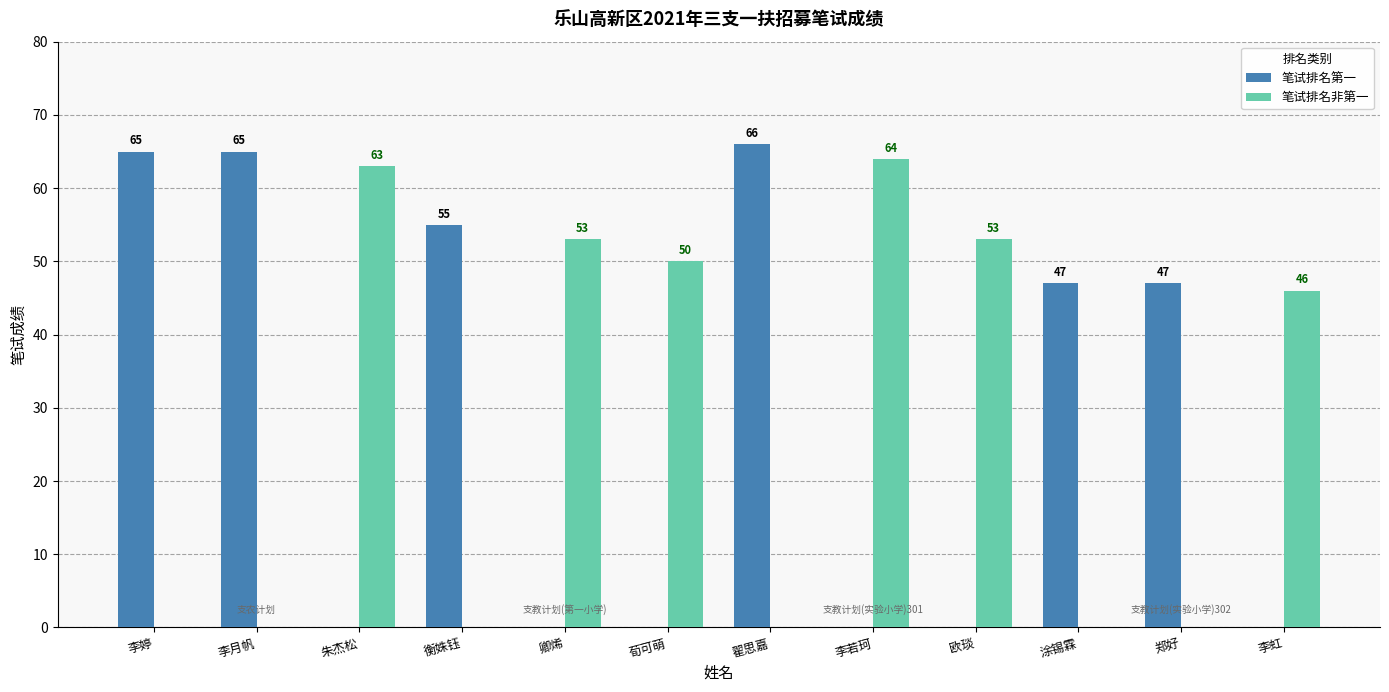

True or false: 笔试排名非第一 has a value of 42 at 李婷.

False